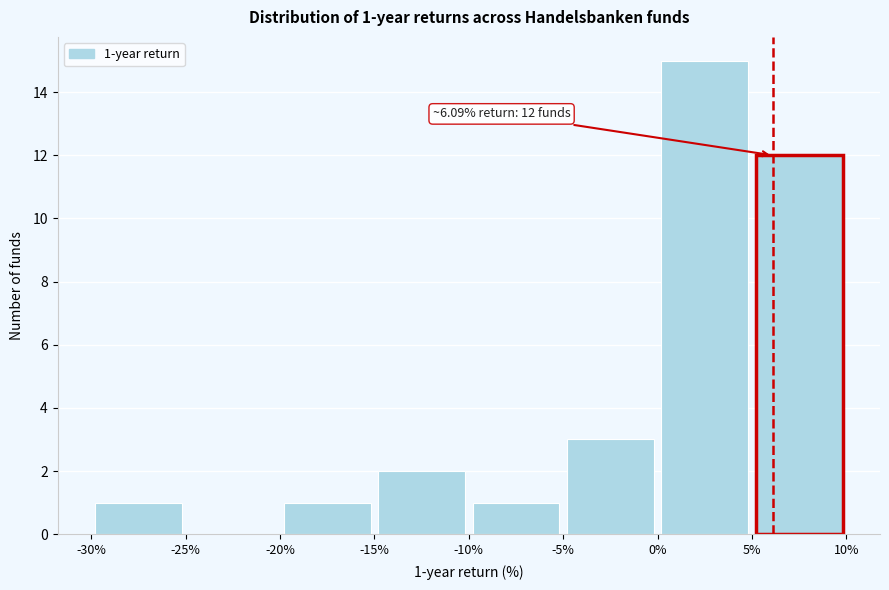

Which range on the x-axis has the tallest bar?

0% to 5%